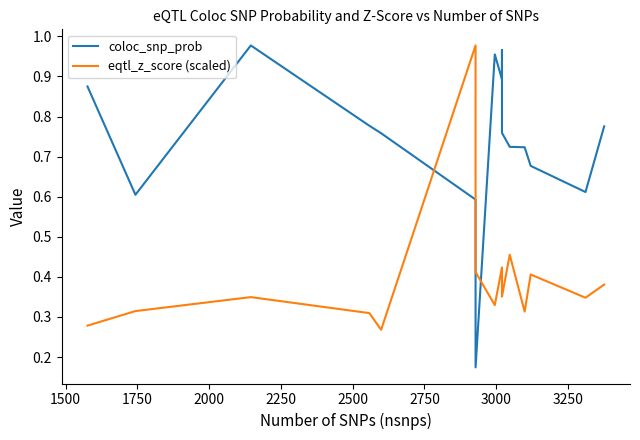

What is the minimum value shown in the chart?

0.2